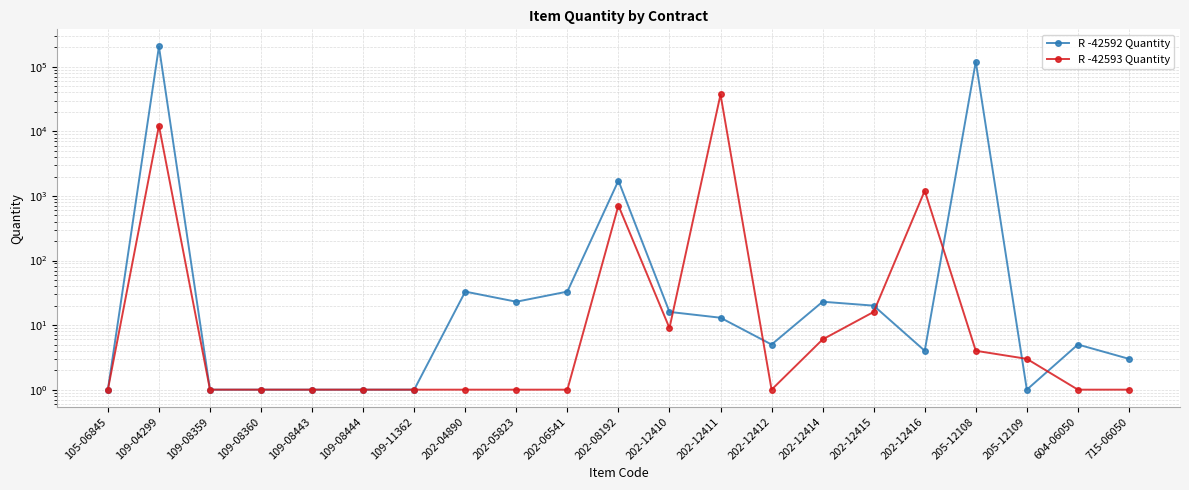

Is the value of R -42592 Quantity at 202-12415 greater than the value of R -42593 Quantity at 715-06050?

Yes